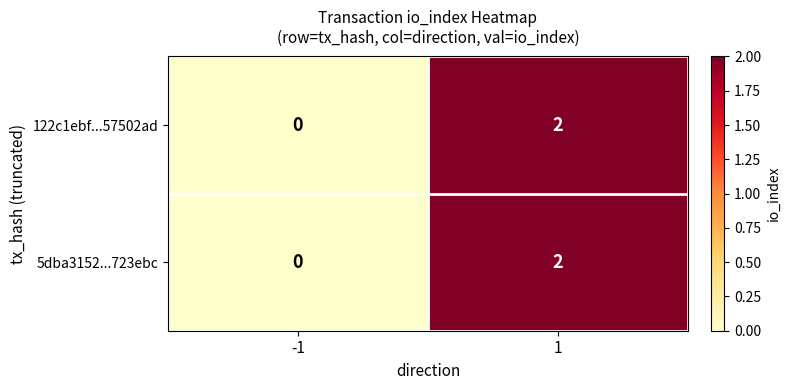

Reading left to right, list all the values displayed in this chart.

122c1ebf...57502ad: 0	2
5dba3152...723ebc: 0	2